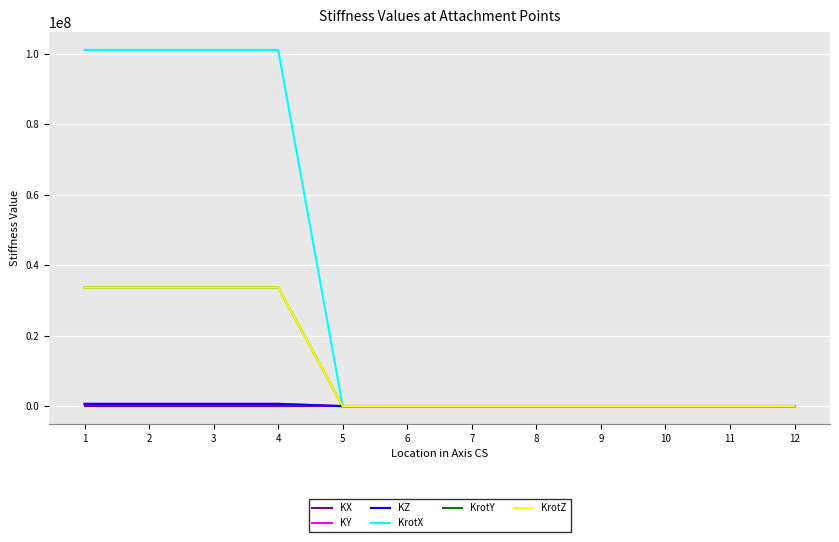

Does the chart have visible grid lines?

Yes